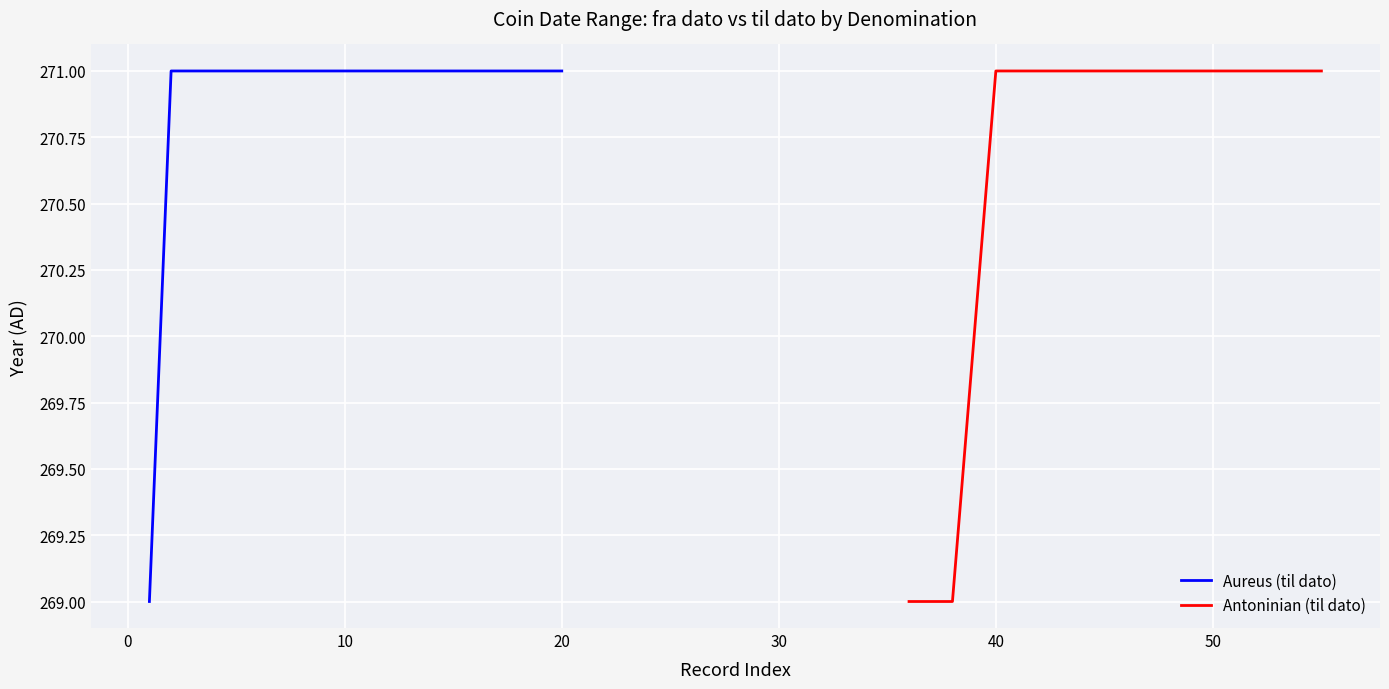

True or false: Aureus (til dato) has a value of 388 at 10.

False